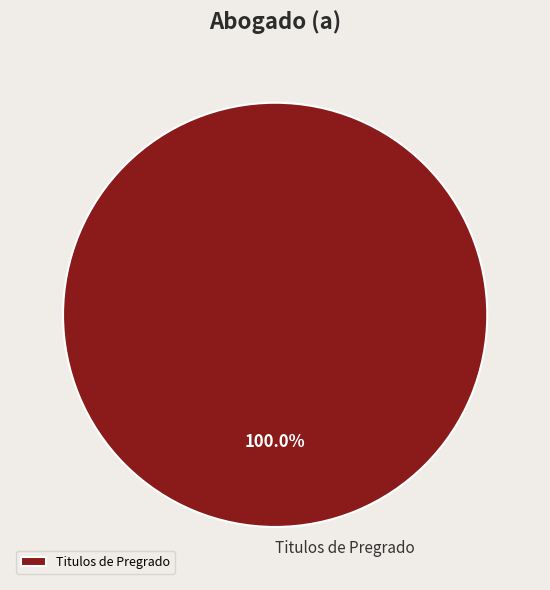

Count the number of slices in the pie.

1